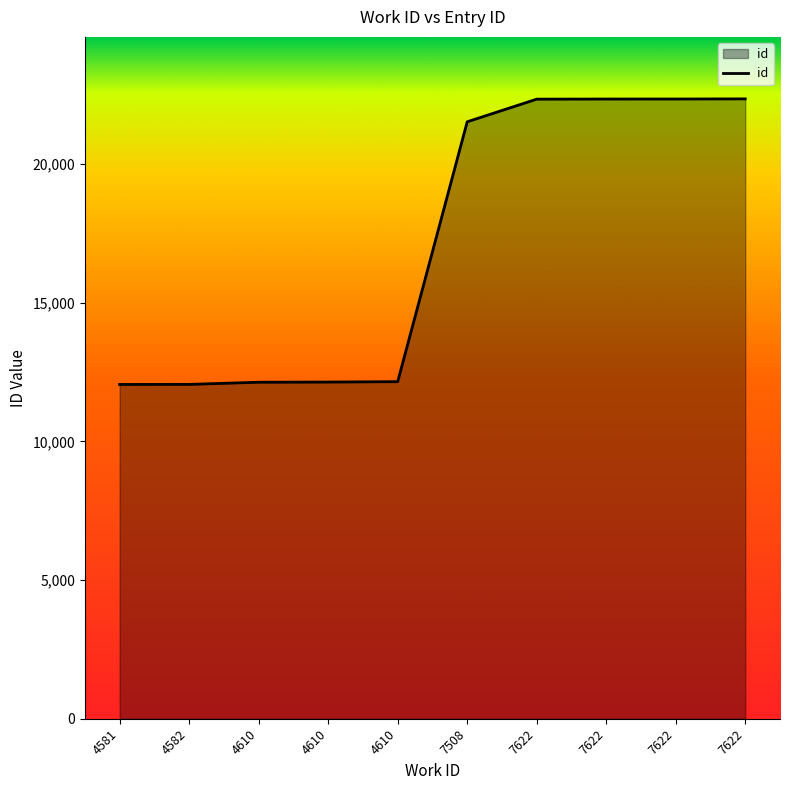

Does the chart have visible grid lines?

No